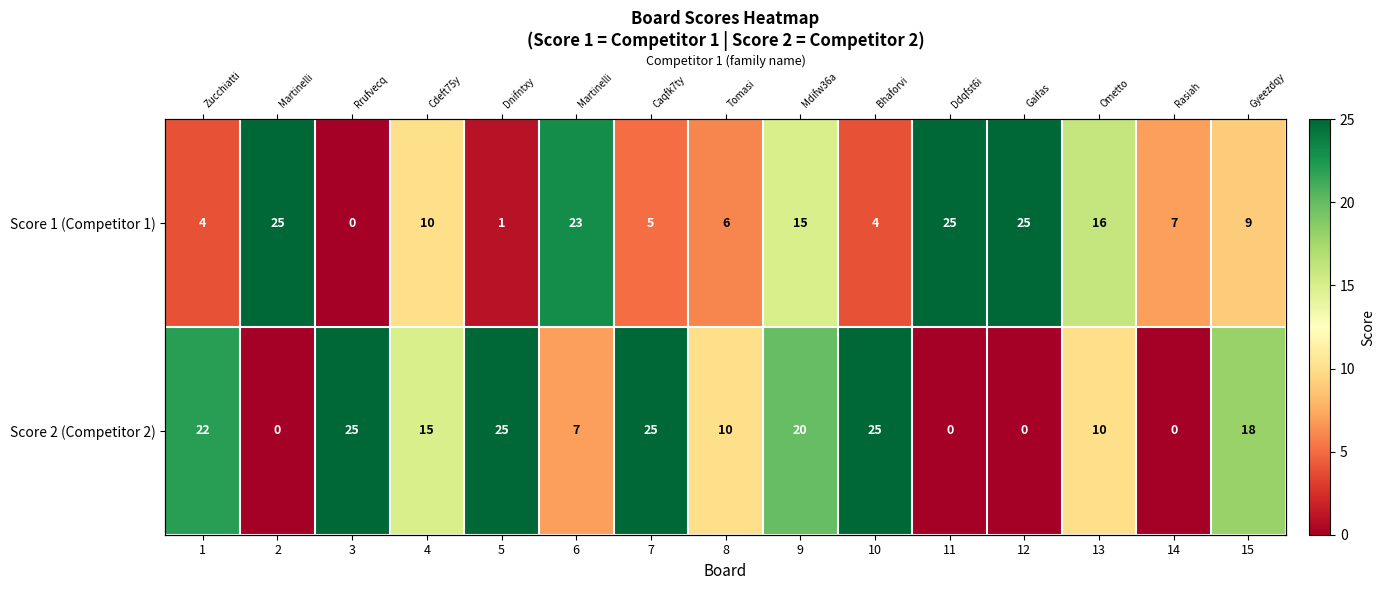

How many data points does each series have?

15